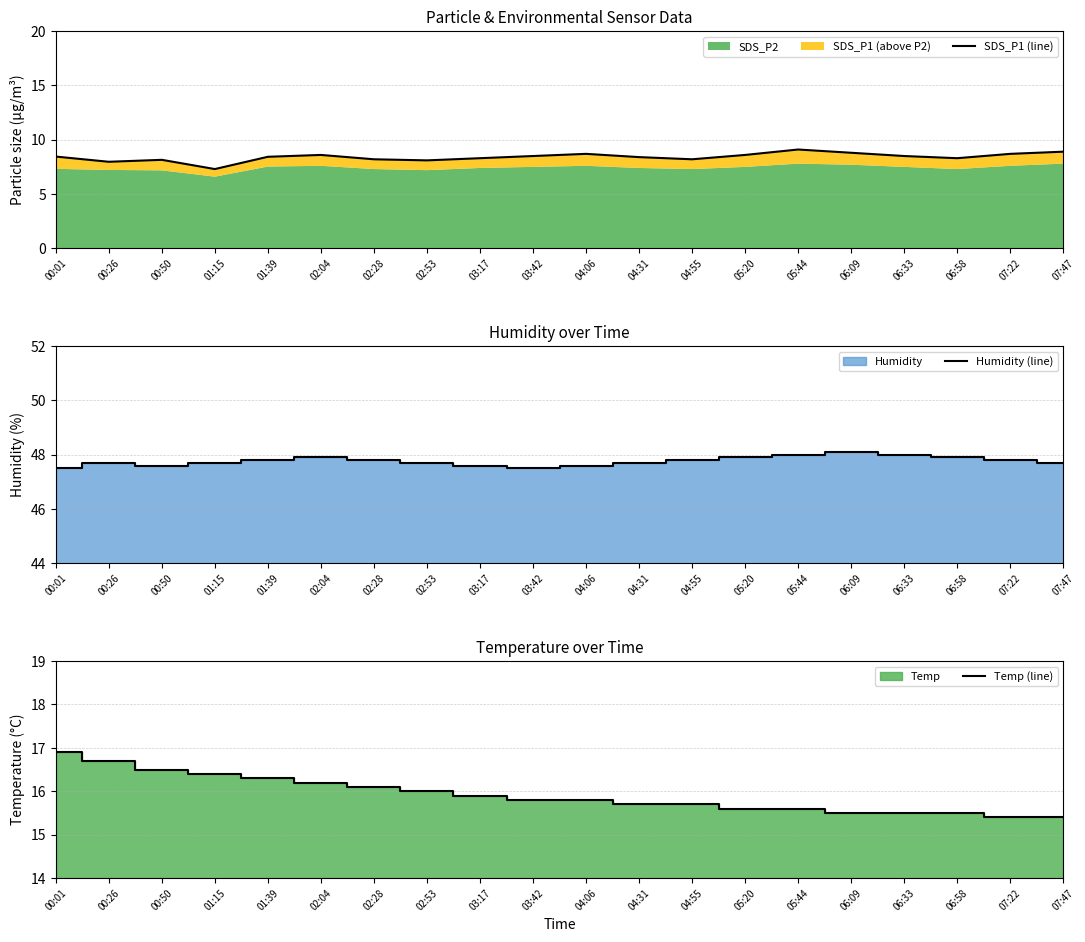

Is it true that SDS_P1 (line) equals 3.4 at 03:17?

False